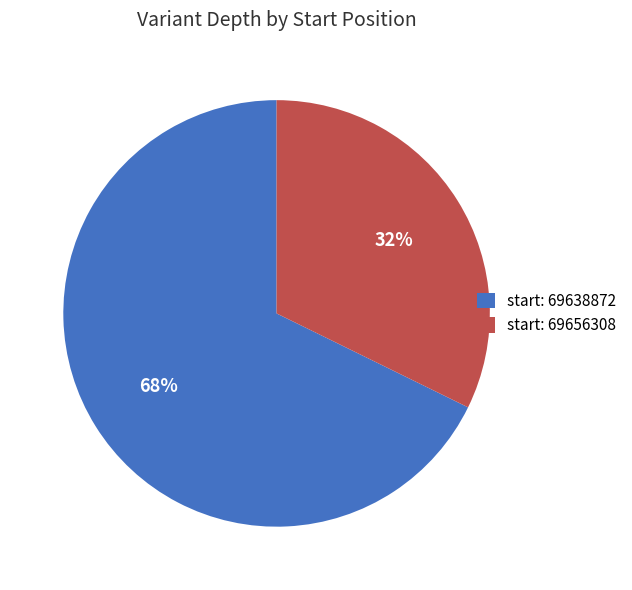

To the nearest percent, what percentage of the pie is start: 69656308?

32%